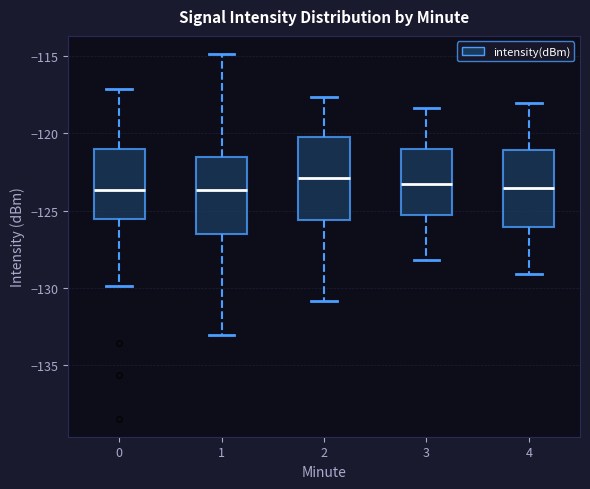

Reading left to right, transcribe this box plot: for each box, give where its median line is, the range the box spans, and where its two whiskers end, as read against the y-axis. The values are not printed on the chart, so give them approximately, as read against the axis.

0: median -123.5, box -125.5 to -121.0, whiskers -130.0 to -117.0
1: median -123.5, box -126.5 to -121.5, whiskers -133.0 to -115.0
2: median -123.0, box -125.5 to -120.0, whiskers -131.0 to -117.5
3: median -123.5, box -125.5 to -121.0, whiskers -128.0 to -118.5
4: median -123.5, box -126.0 to -121.0, whiskers -129.0 to -118.0